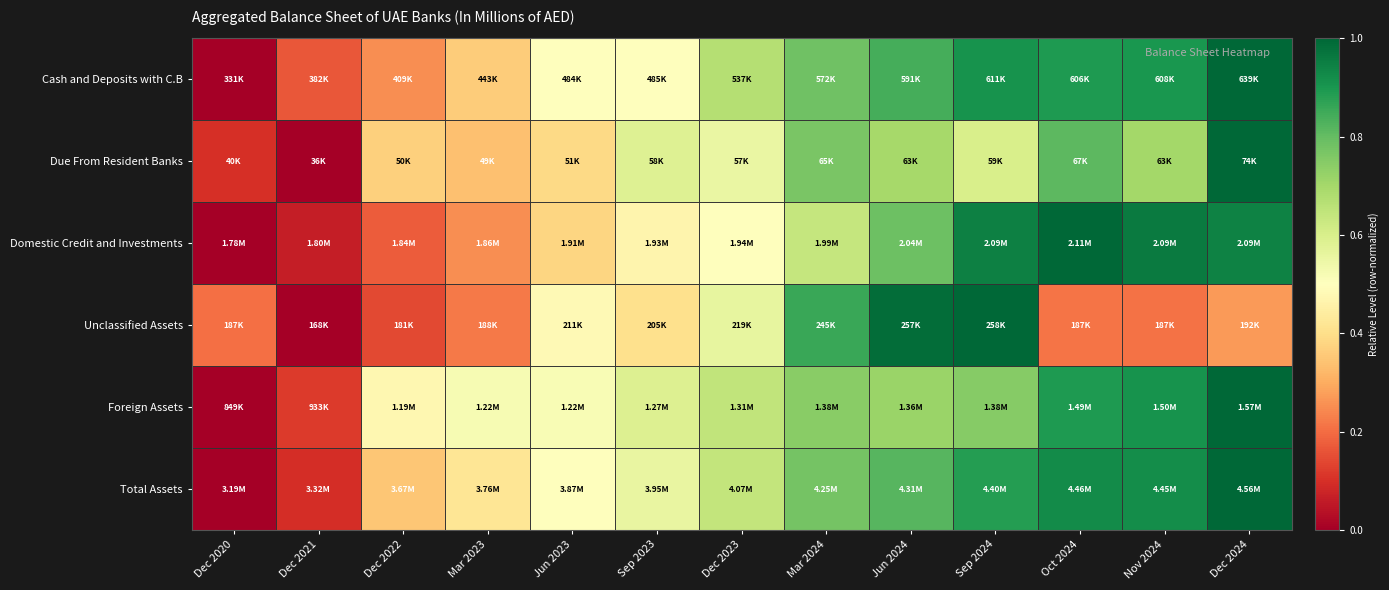

Which has a higher value, Dec 2024 or Oct 2024?

Dec 2024